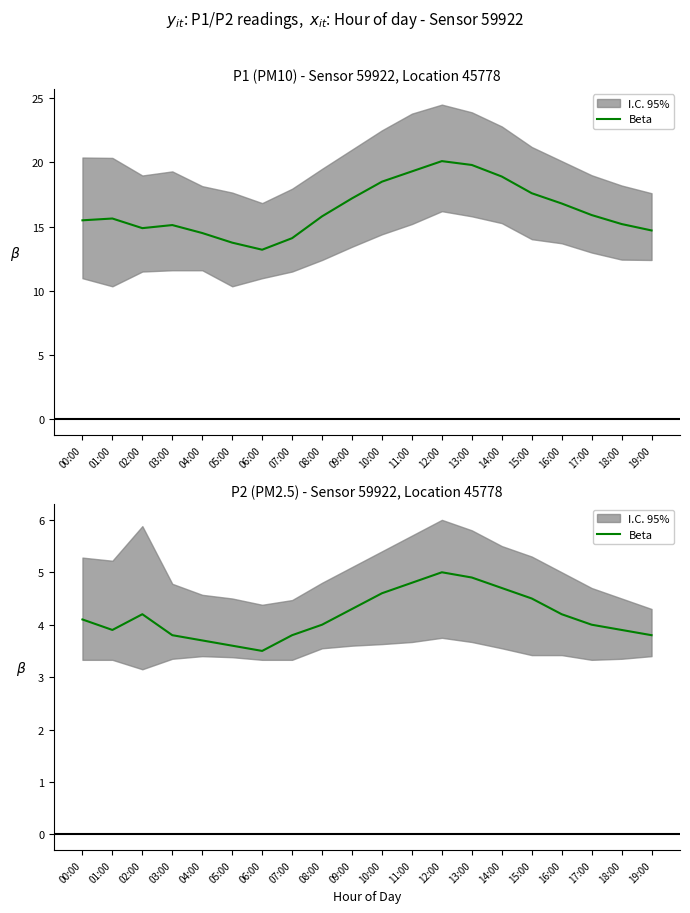

How many lines are shown in the chart?

1